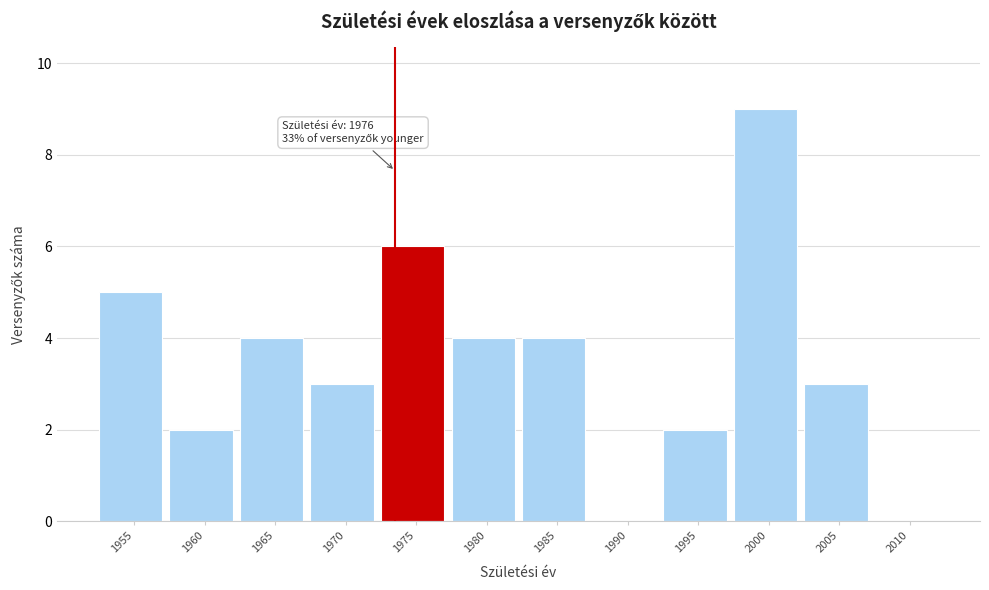

Reading right to left, list all the values displayed in this chart.

2010=0	2005=3	2000=9	1995=2	1990=0	1985=4	1980=4	1975=6	1970=3	1965=4	1960=2	1955=5